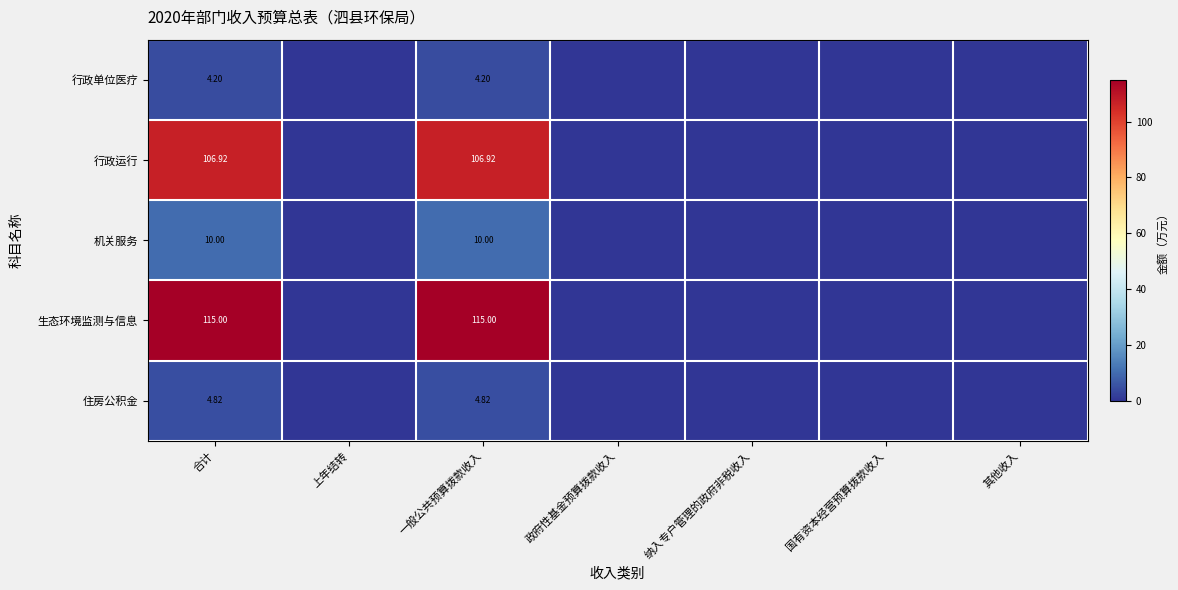

True or false: 机关服务 has a value of 6.8 at 政府性基金预算拨款收入.

False